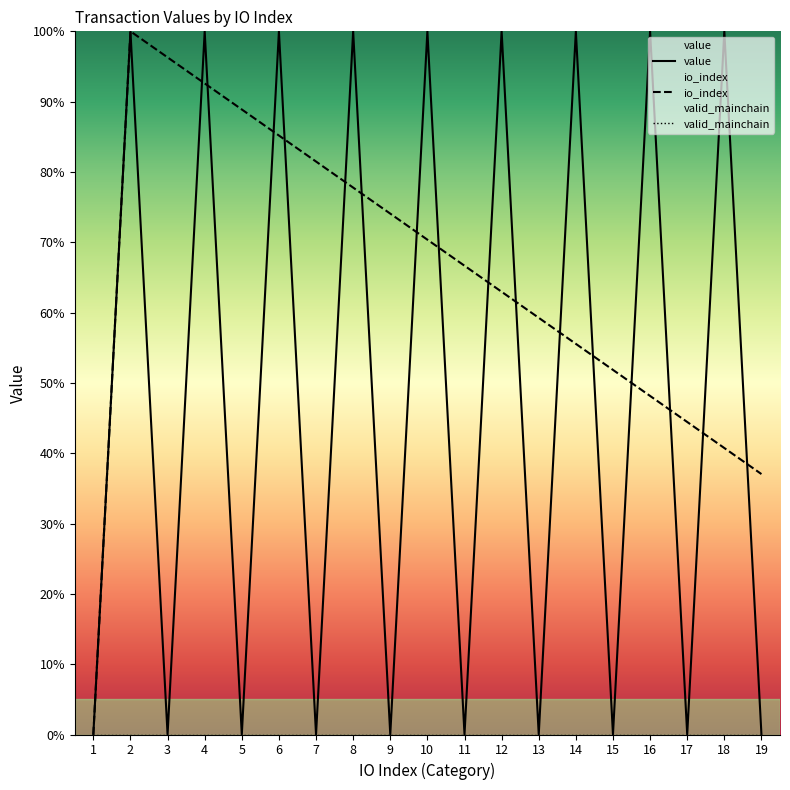

How many interior local peaks does the value series have?

9